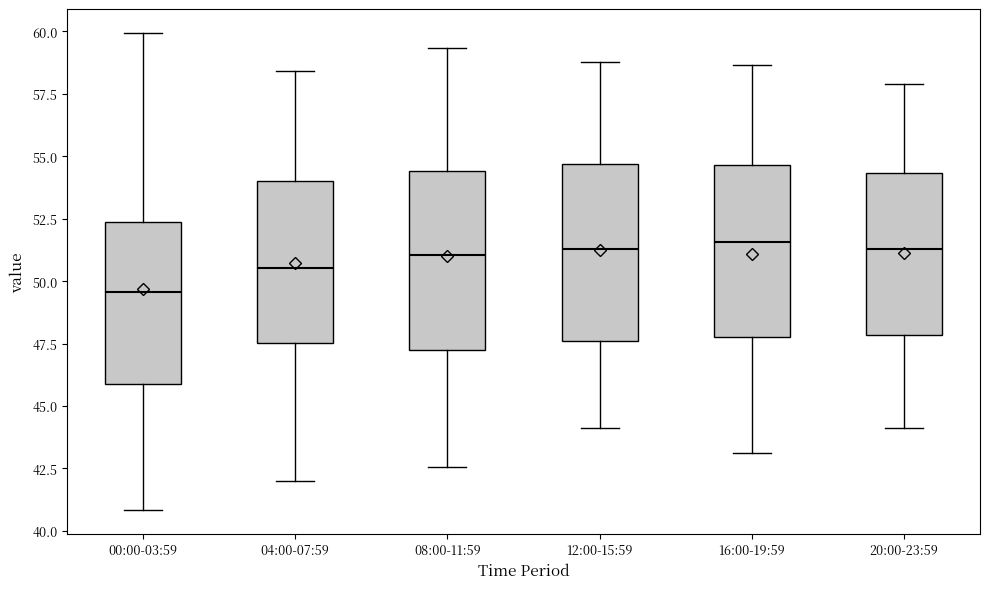

Reading left to right, read every box against the y-axis: the position of its median line, the range the box covers, and the ends of its whiskers. The values are not printed on the chart, so give them approximately, as read against the axis.

00:00-03:59: median 49.5, box 46.0 to 52.5, whiskers 41.0 to 60.0
04:00-07:59: median 50.5, box 47.5 to 54.0, whiskers 42.0 to 58.5
08:00-11:59: median 51.0, box 47.0 to 54.5, whiskers 42.5 to 59.5
12:00-15:59: median 51.5, box 47.5 to 54.5, whiskers 44.0 to 59.0
16:00-19:59: median 51.5, box 48.0 to 54.5, whiskers 43.0 to 58.5
20:00-23:59: median 51.5, box 48.0 to 54.5, whiskers 44.0 to 58.0